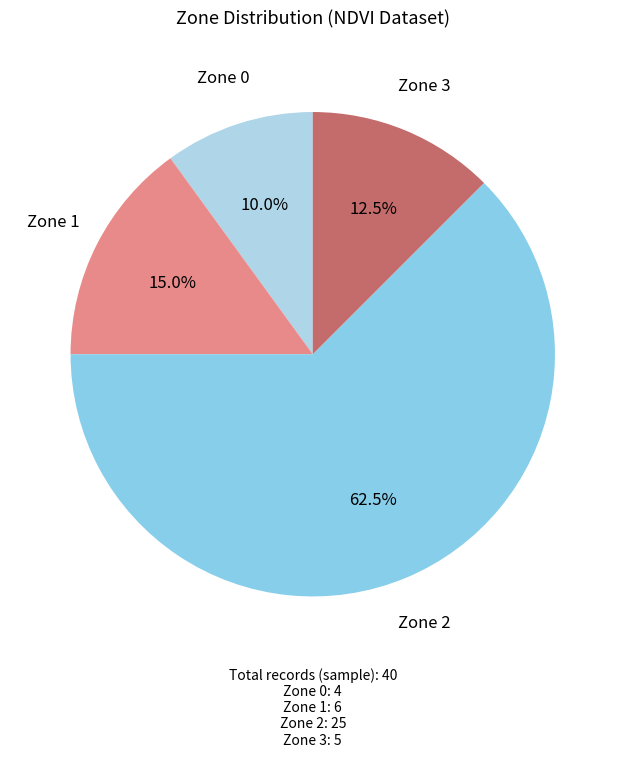

How many slices are in this pie chart?

4